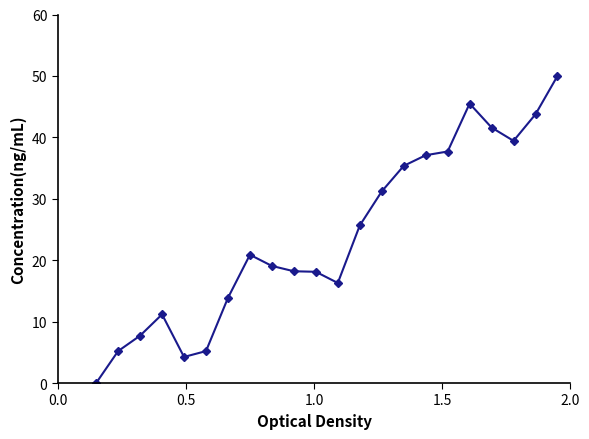

What is the maximum value shown in the chart?

50.0